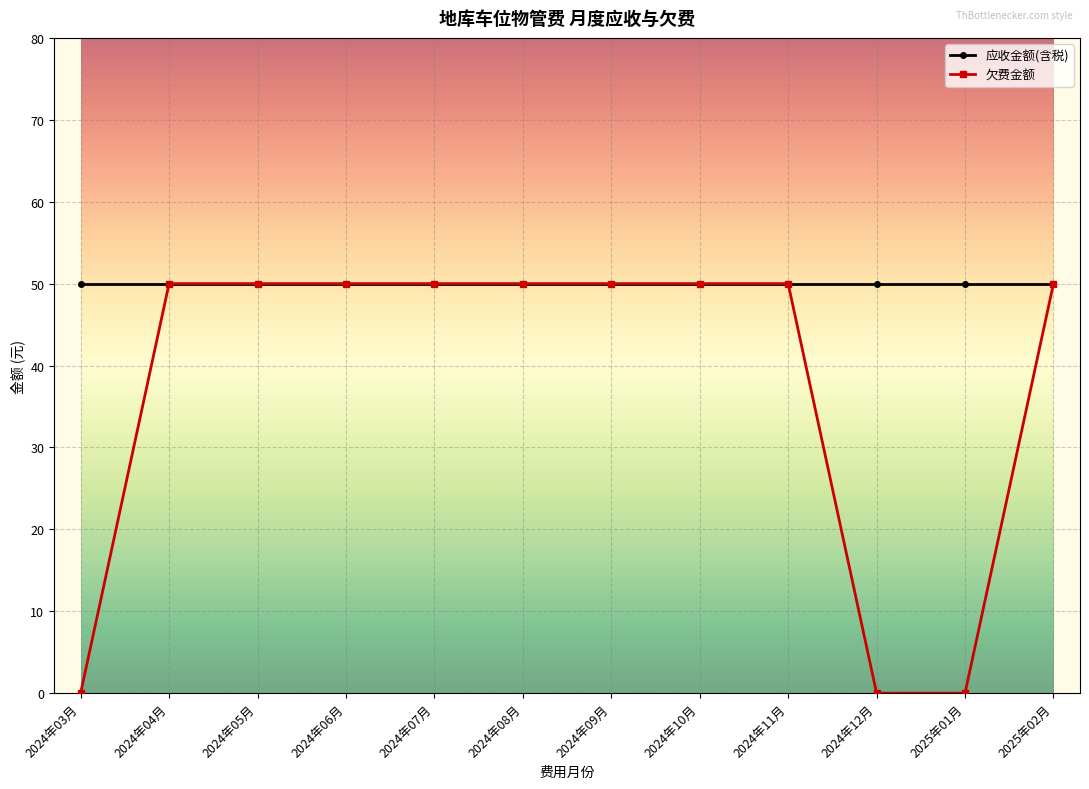

How many distinct data groups are displayed?

2